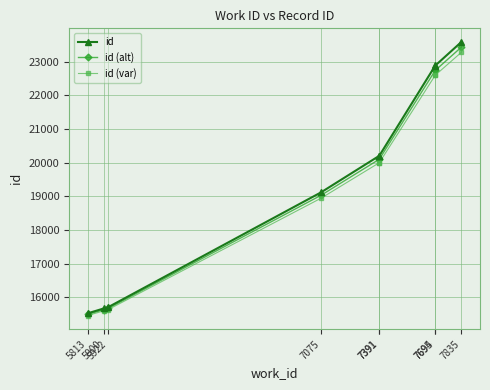

Read the id (alt) value at 7695.

22740.7